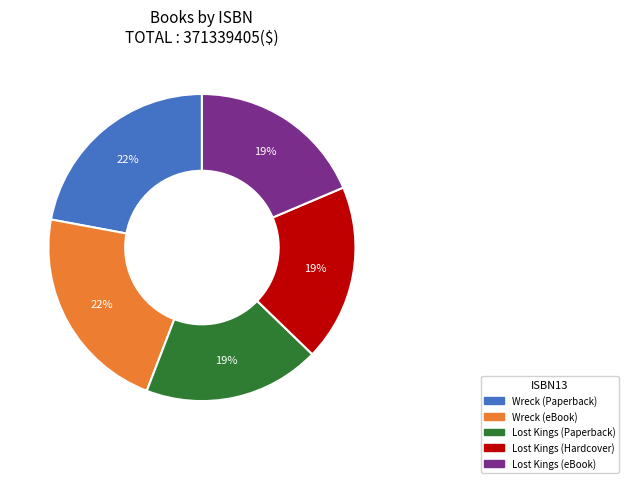

Does any single category account for the majority?

No